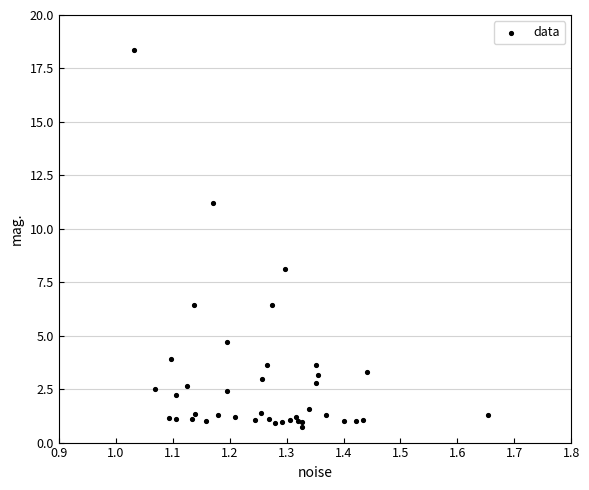

What Y value in the scatter plot is closest to 9?

8.1